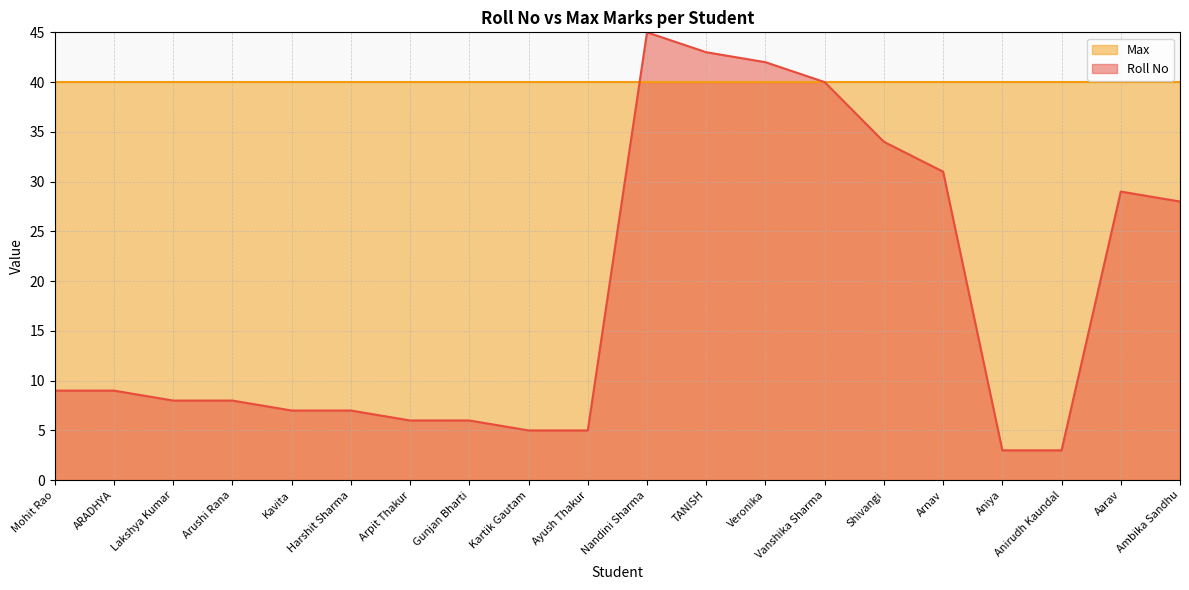

What is the change in value from Shivangi to Arnav?

-3